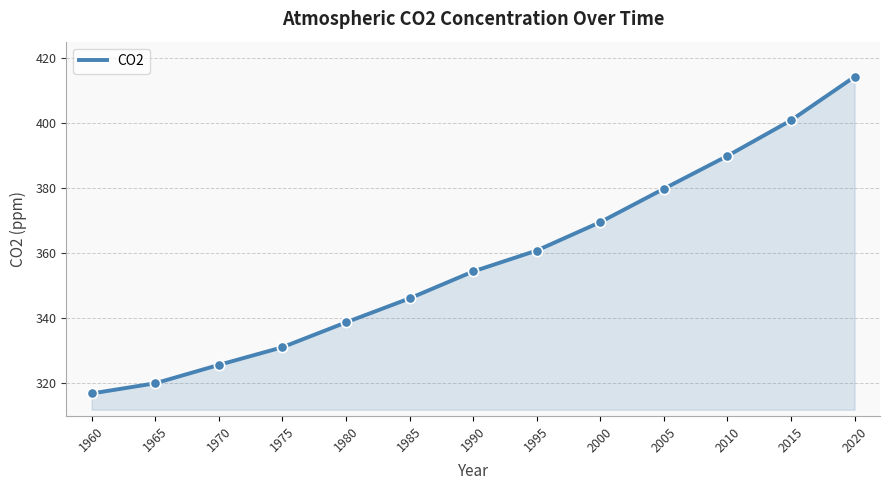

Which has a higher value, 2010 or 1985?

2010